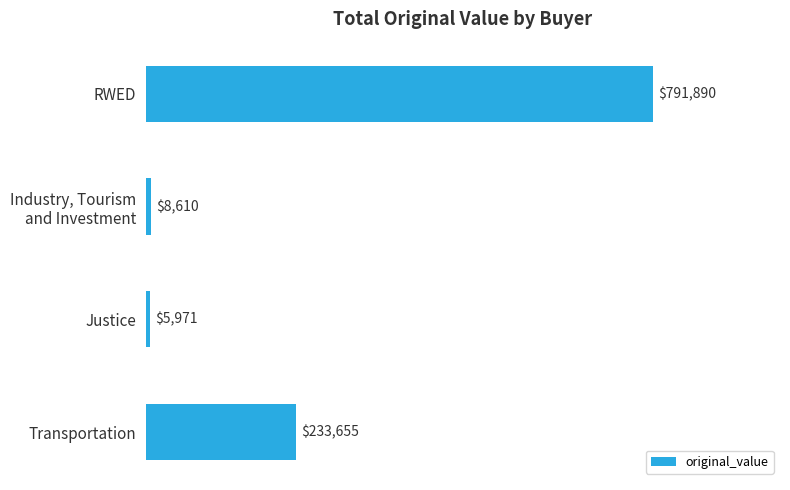

What is the maximum value shown in the chart?

791890.0